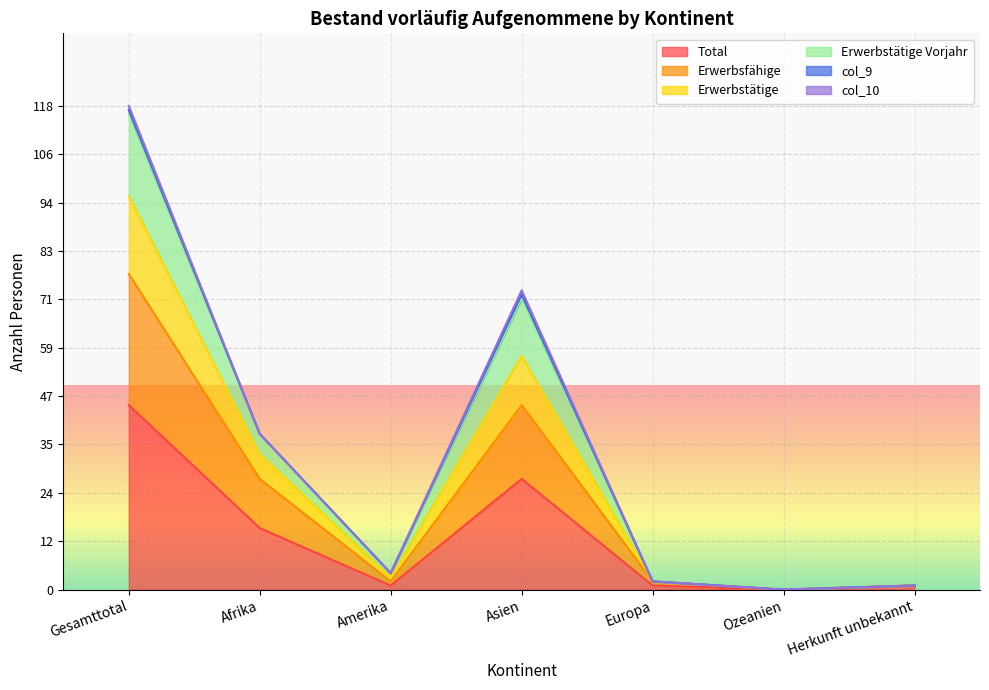

What is the difference between the Total values at Gesamttotal and Asien?

18